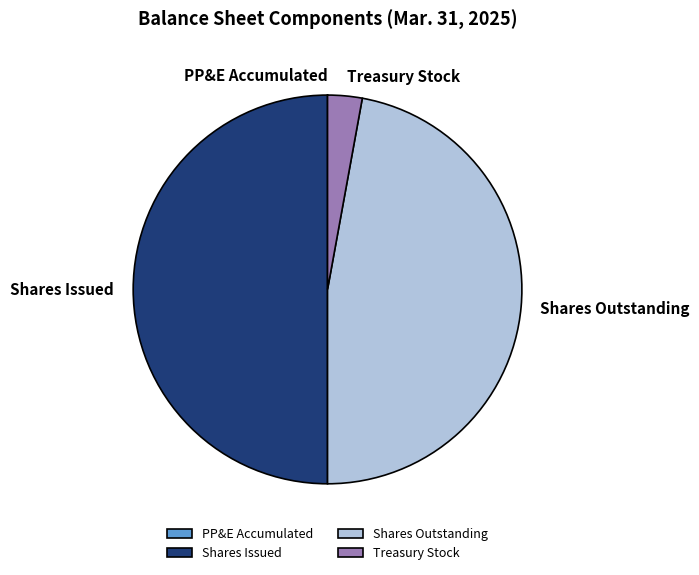

Is Treasury Stock the majority of the pie?

No